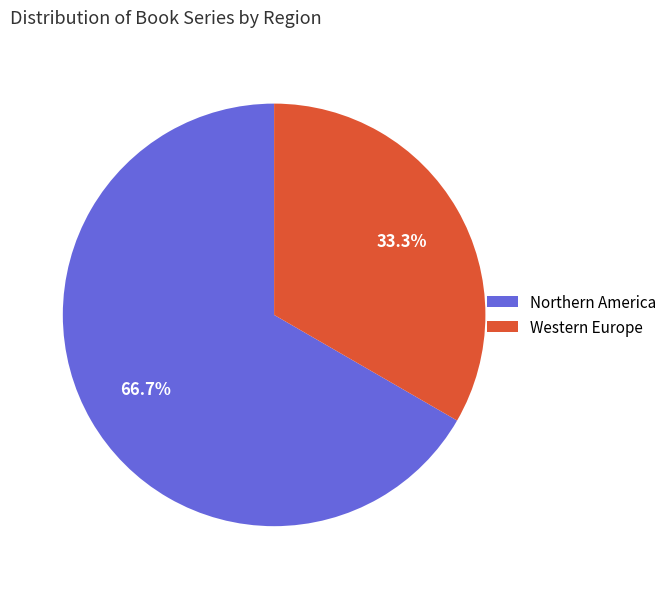

How many segments does this pie chart have?

2